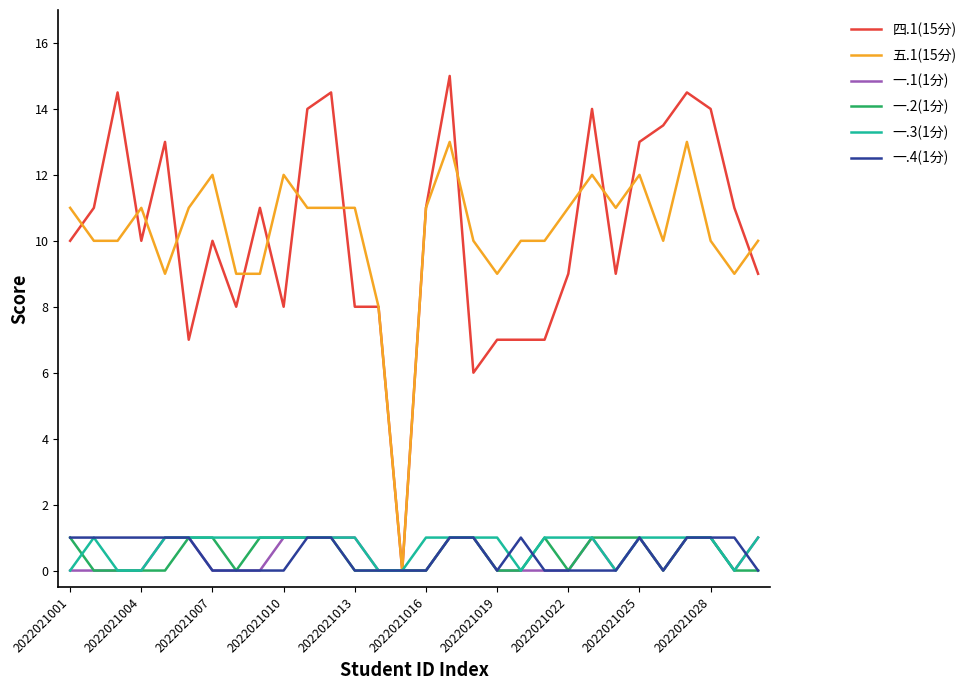

Which series has the largest range (max minus min)?

四.1(15分)